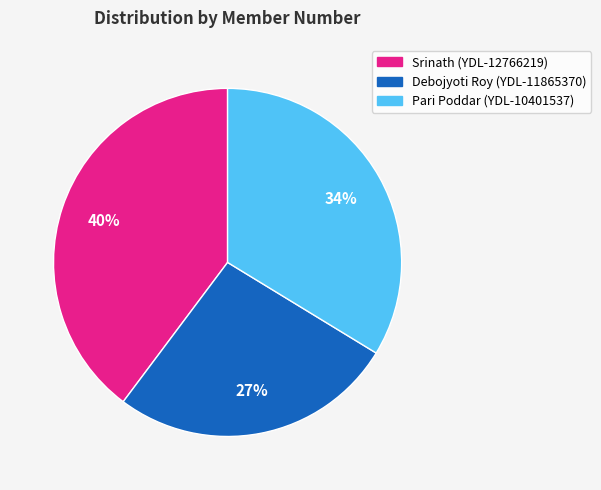

How many segments does this pie chart have?

3